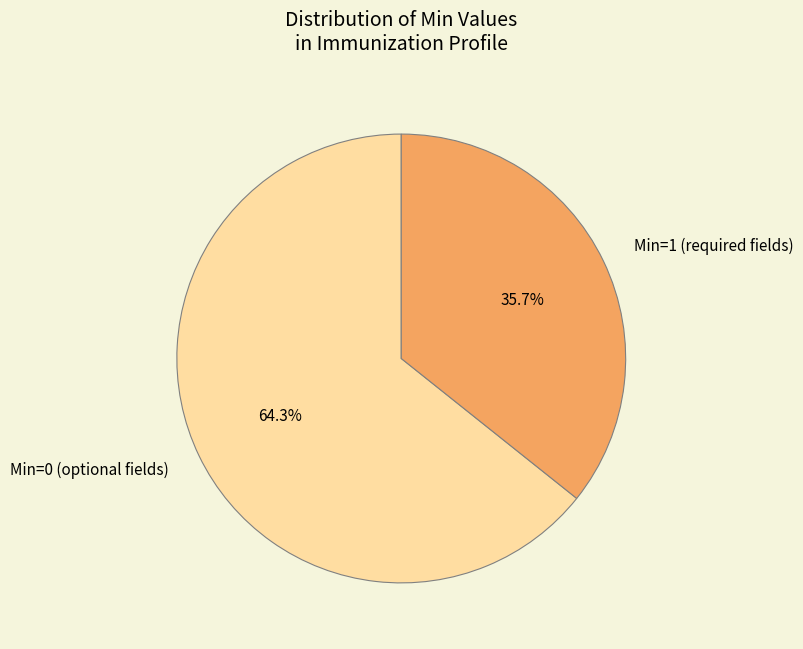

Between Min=0 (optional fields) and Min=1 (required fields), which is larger?

Min=0 (optional fields)